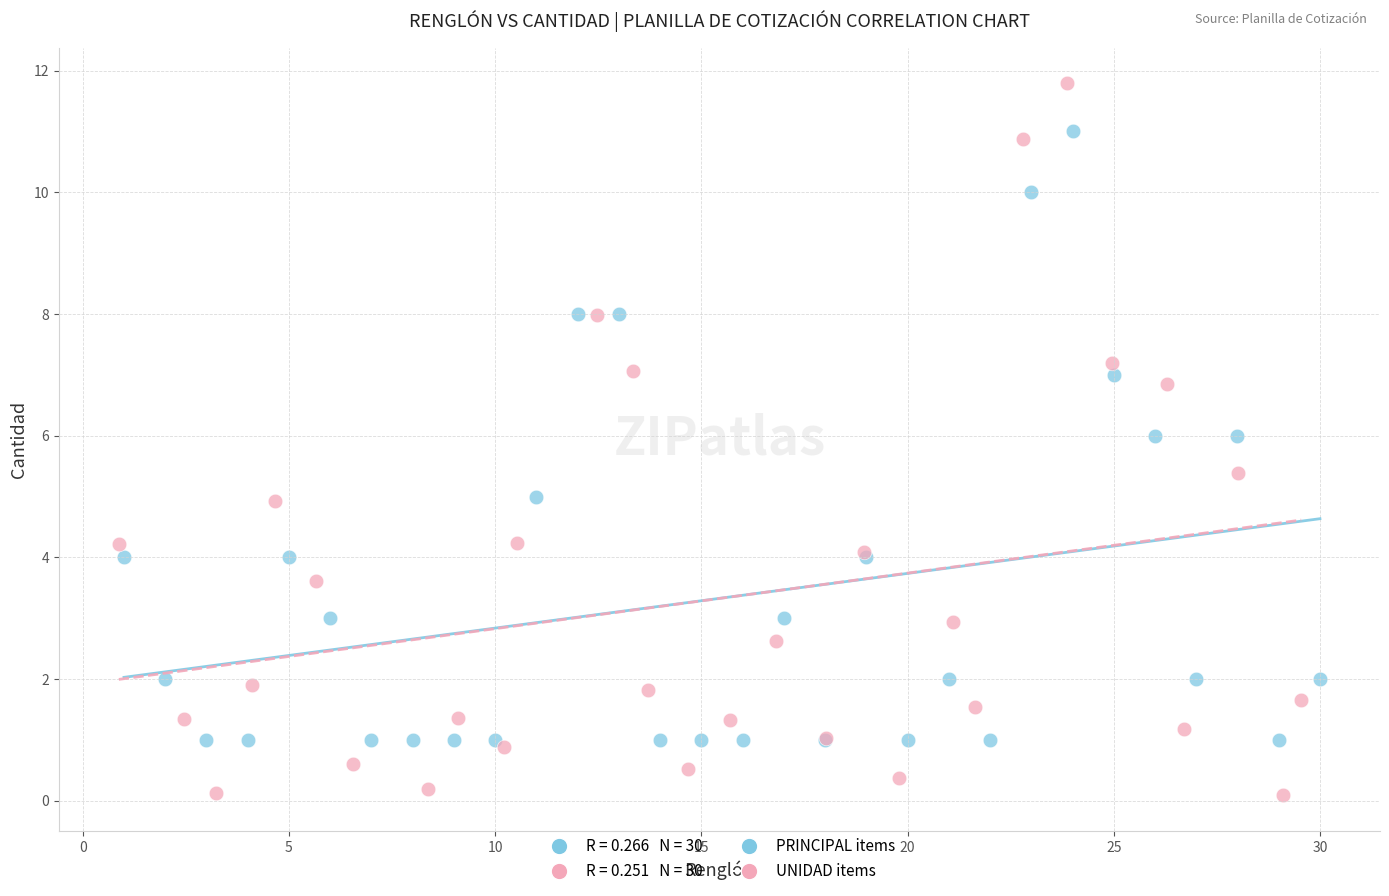

Which series contains the highest Y value?

UNIDAD items